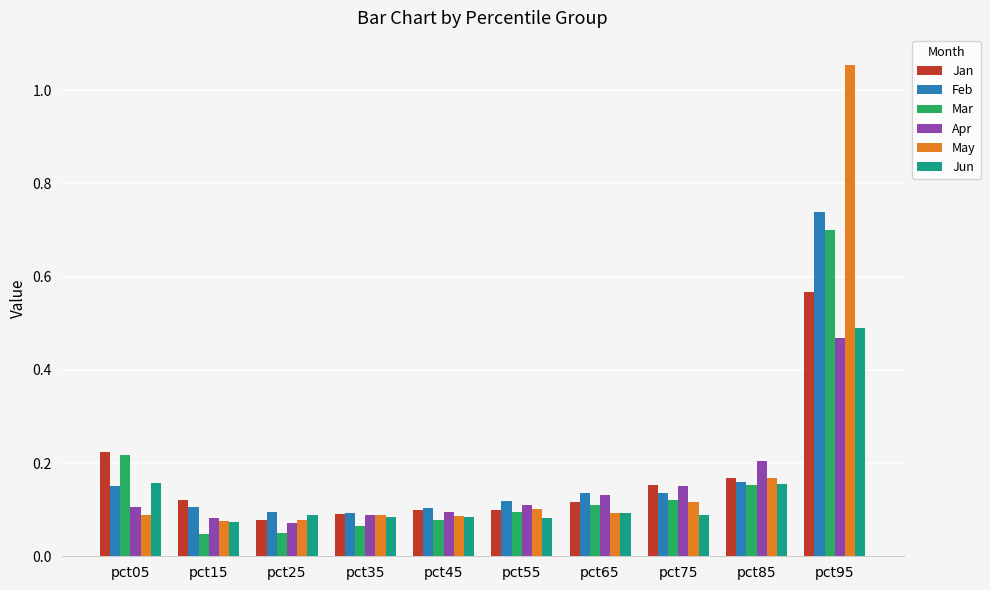

How many Jan values are between 0 and 1?

10